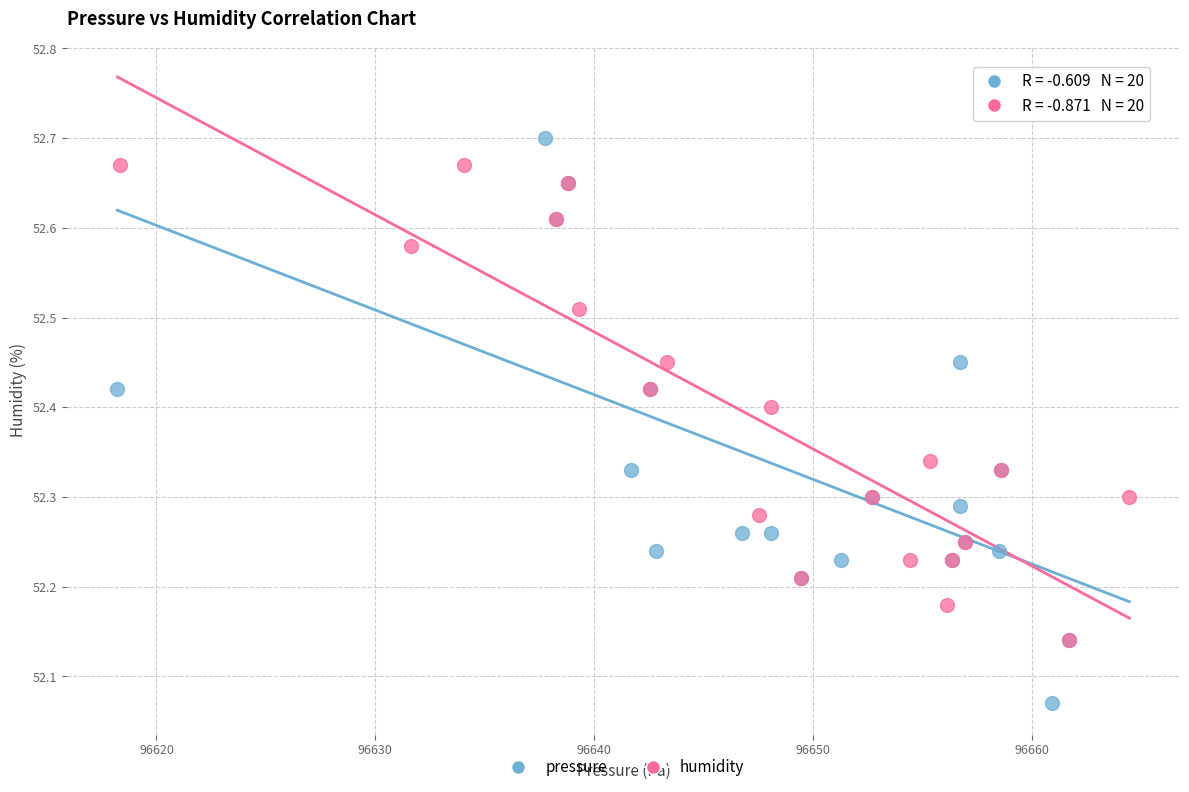

Which series has the widest spread of Y values?

pressure